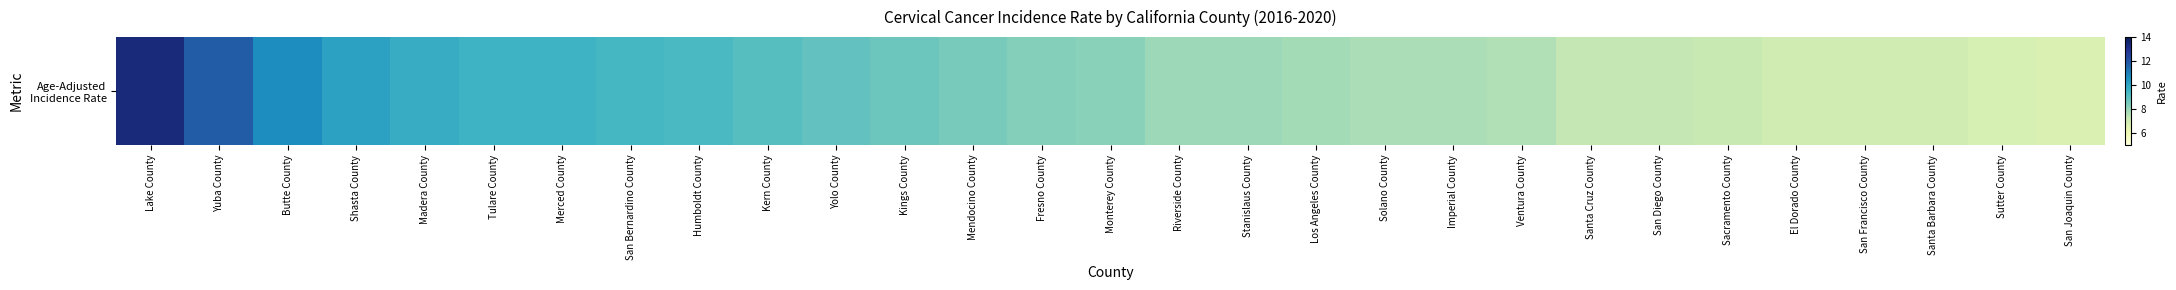

How many values are below 8?

14